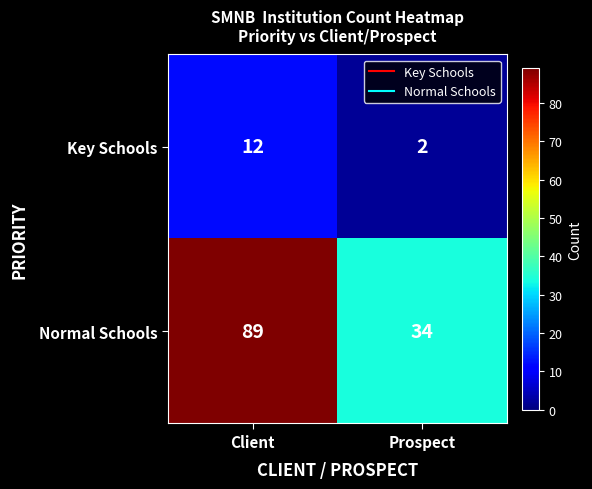

What is the sum of the Key Schools values at Client and Prospect?

14